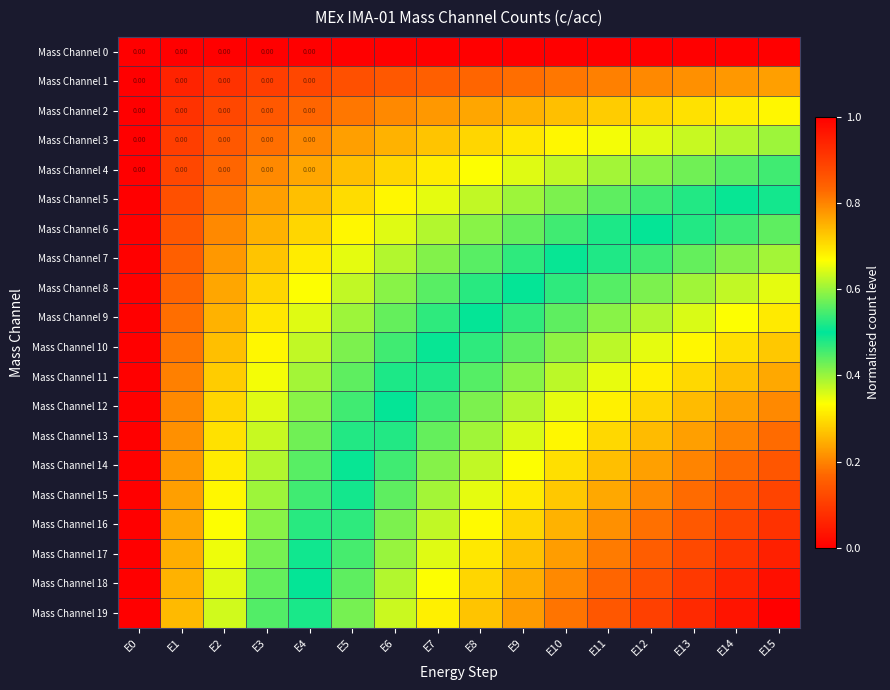

What is the greatest value displayed?

1.0